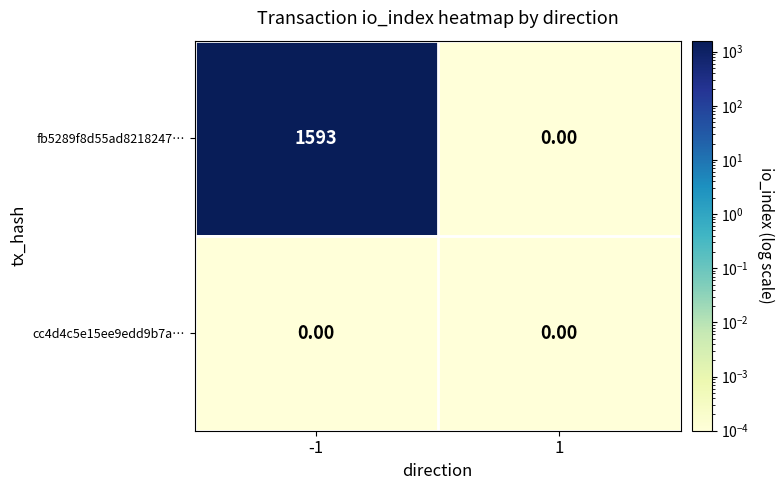

Rank the series by their average value, from highest to lowest.

fb5289f8d55ad8218247…, cc4d4c5e15ee9edd9b7a…